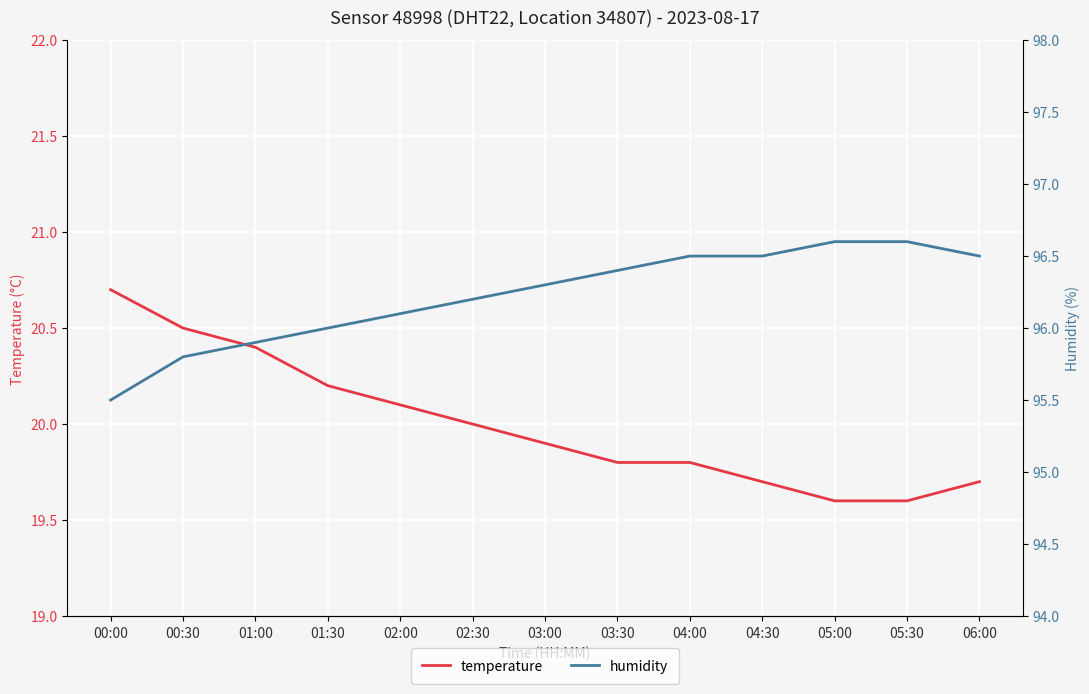

Reading left to right, list all the values displayed in this chart.

temperature: 00:00=20.7	00:30=20.5	01:00=20.4	01:30=20.2	02:00=20.1	02:30=20.0	03:00=19.9	03:30=19.8	04:00=19.8	04:30=19.7	05:00=19.6	05:30=19.6	06:00=19.7
humidity: 00:00=95.5	00:30=95.8	01:00=95.9	01:30=96.0	02:00=96.1	02:30=96.2	03:00=96.3	03:30=96.4	04:00=96.5	04:30=96.5	05:00=96.6	05:30=96.6	06:00=96.5